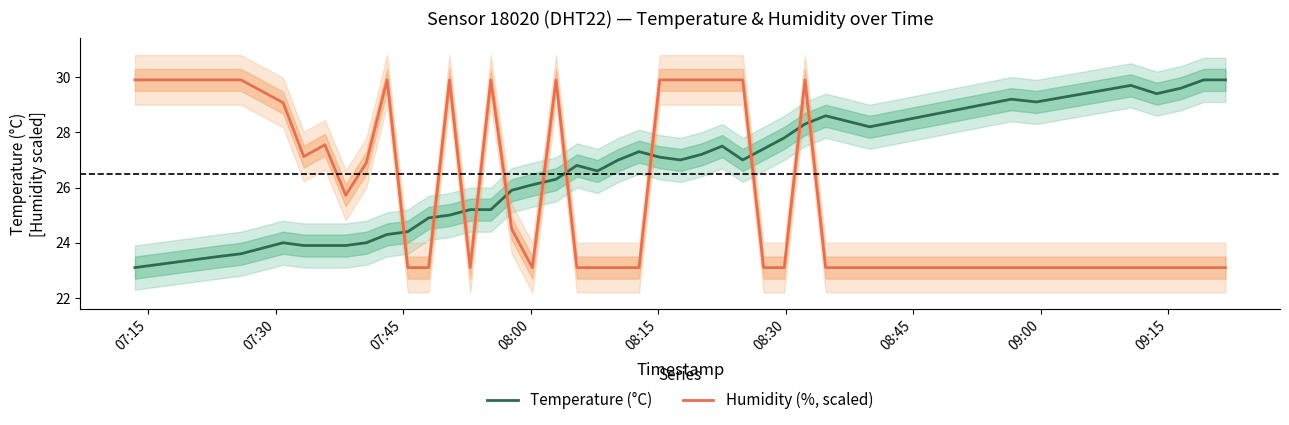

What is the highest value of the Humidity (%, scaled) series?

29.9